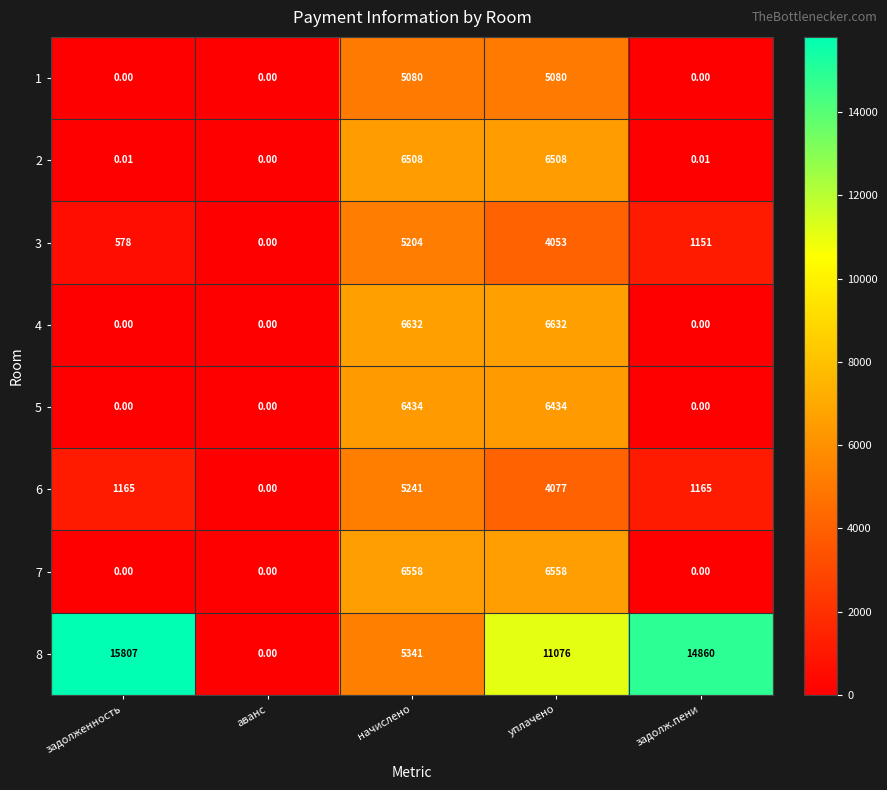

Which series has the largest total across all categories?

8